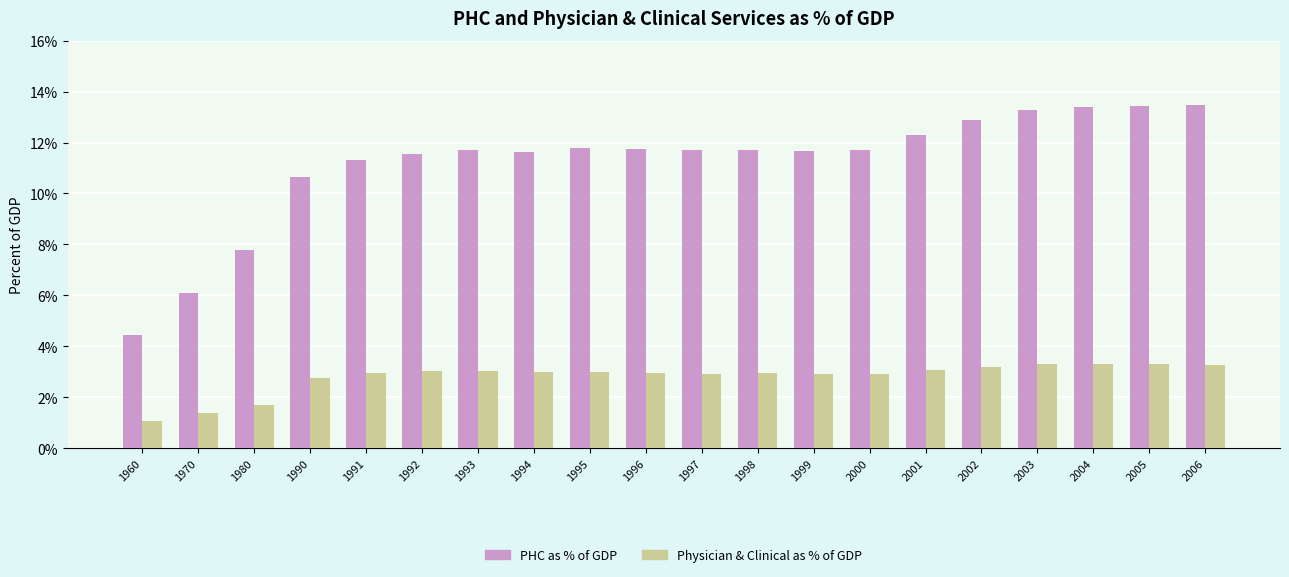

How many data points in Physician & Clinical as % of GDP are less than 2?

3